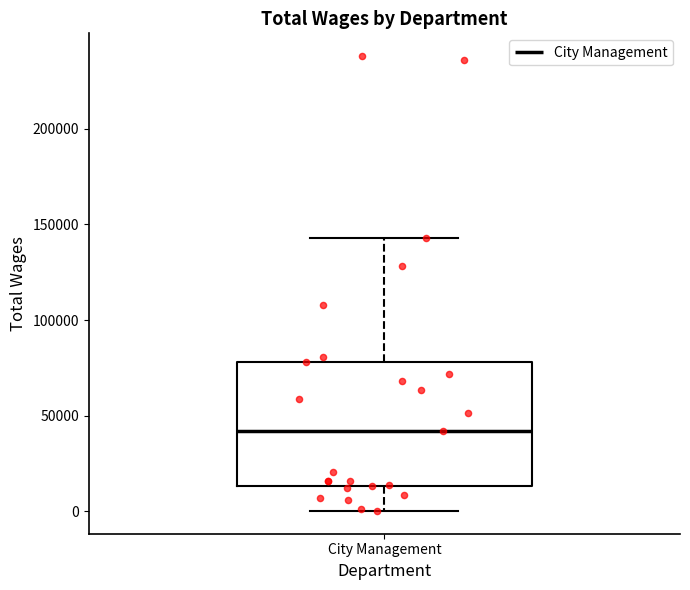

Where does the median line of the box for City Management sit on the y-axis? The values are not printed on the chart, so give them approximately, as read against the axis.

40000